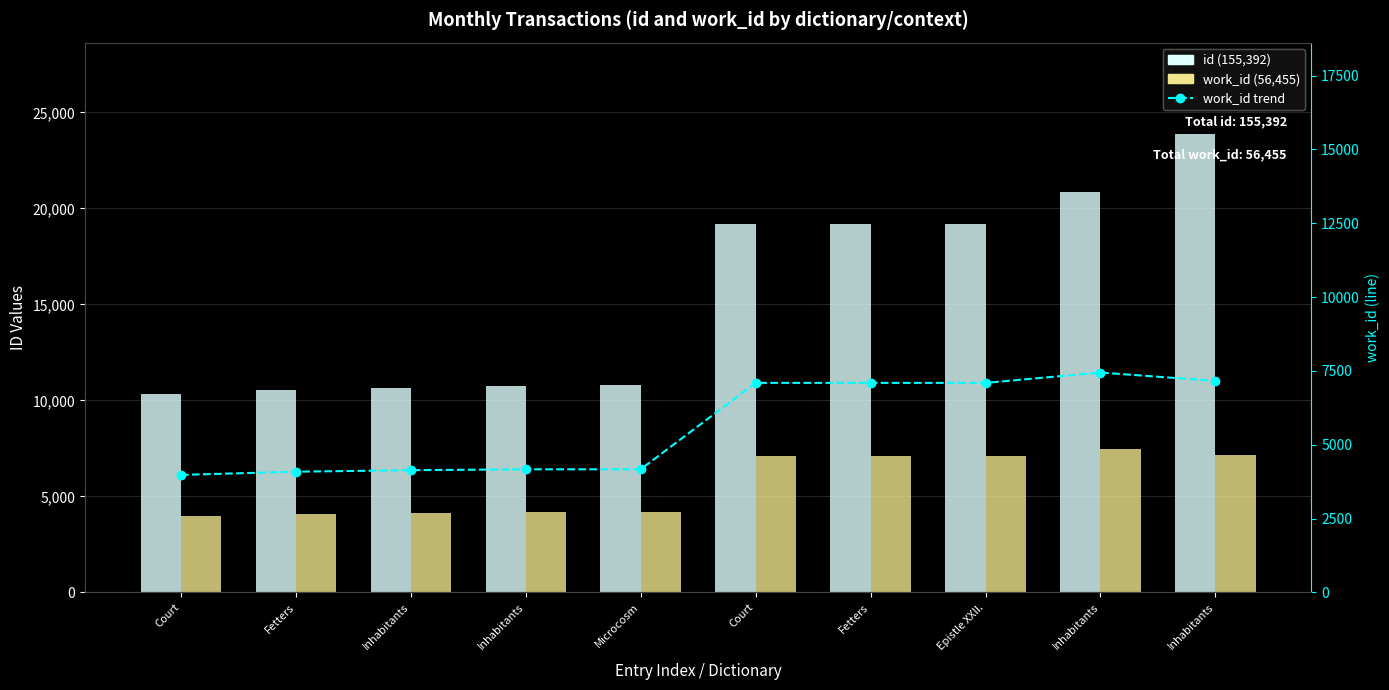

The value of work_id (trend) at Fetters is 4090. True or false?

True